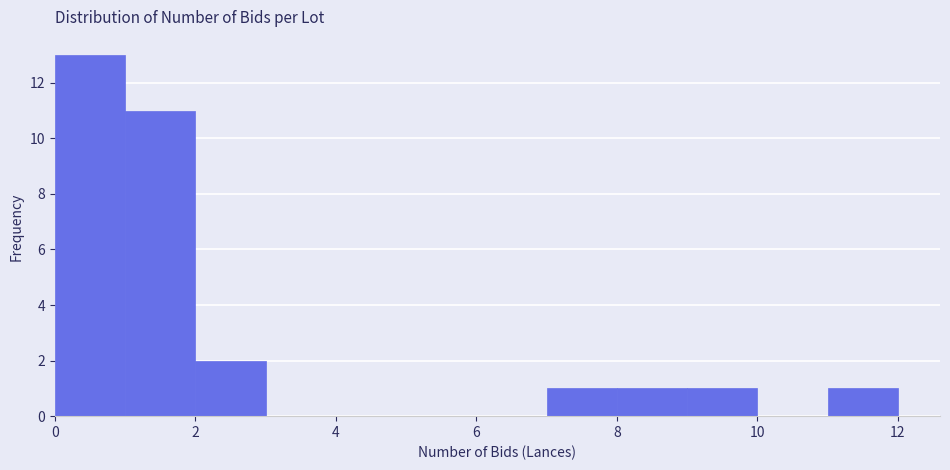

Reading left to right, transcribe this chart: for each bar, give the range it covers on the x-axis and its height. The values are not printed on the chart, so give them approximately, as read against the axis.

0 to 1: 13
1 to 2: 11
2 to 3: 2
3 to 4: 0
4 to 5: 0
5 to 6: 0
6 to 7: 0
7 to 8: 1
8 to 9: 1
9 to 10: 1
10 to 11: 0
11 to 12: 1